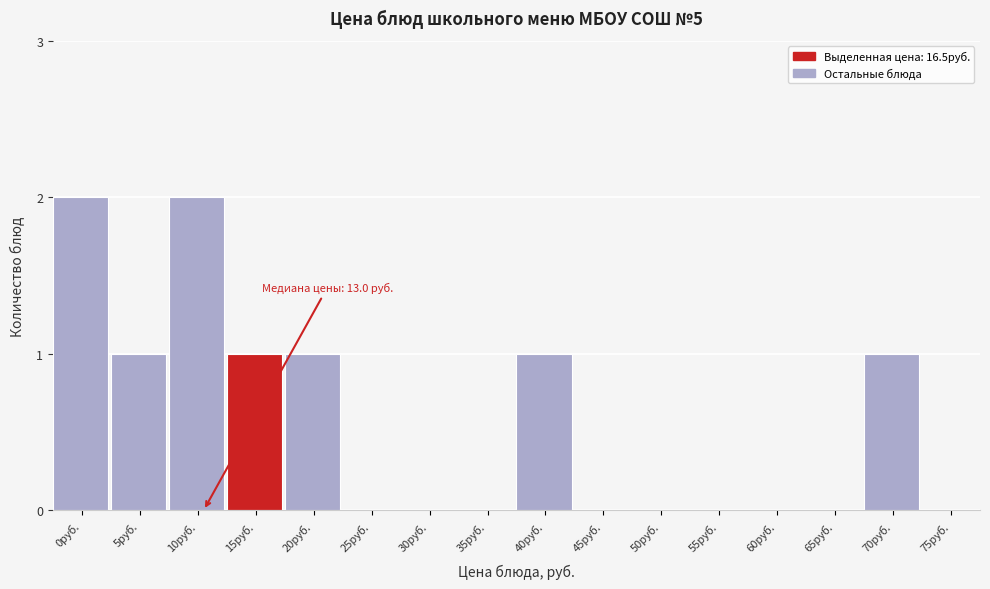

Reading left to right, what are all the values shown in this chart?

0руб.=2	5руб.=1	10руб.=2	15руб.=1	20руб.=1	25руб.=0	30руб.=0	35руб.=0	40руб.=1	45руб.=0	50руб.=0	55руб.=0	60руб.=0	65руб.=0	70руб.=1	75руб.=0